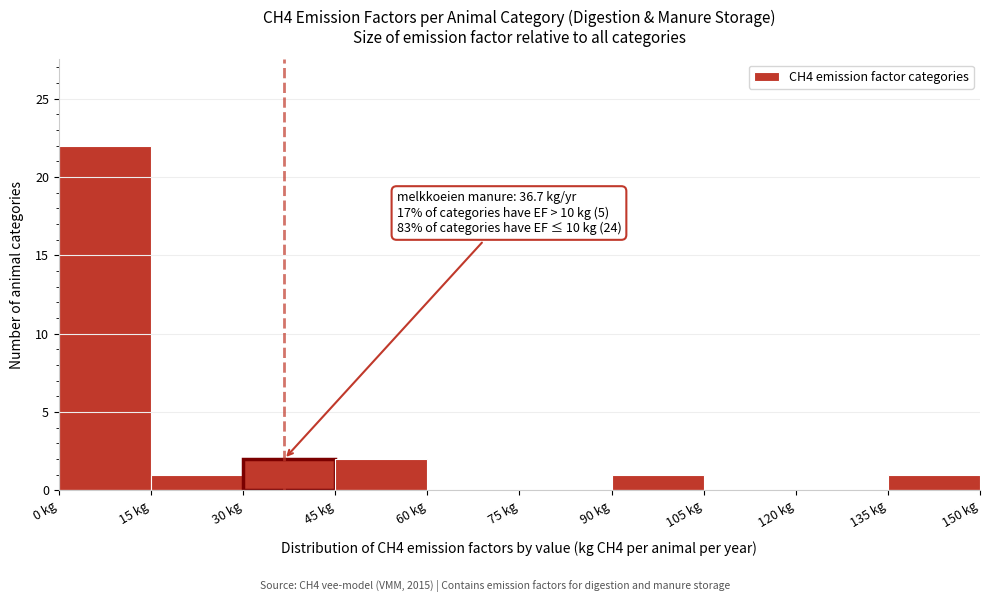

Which range on the x-axis has the tallest bar?

0 to 15